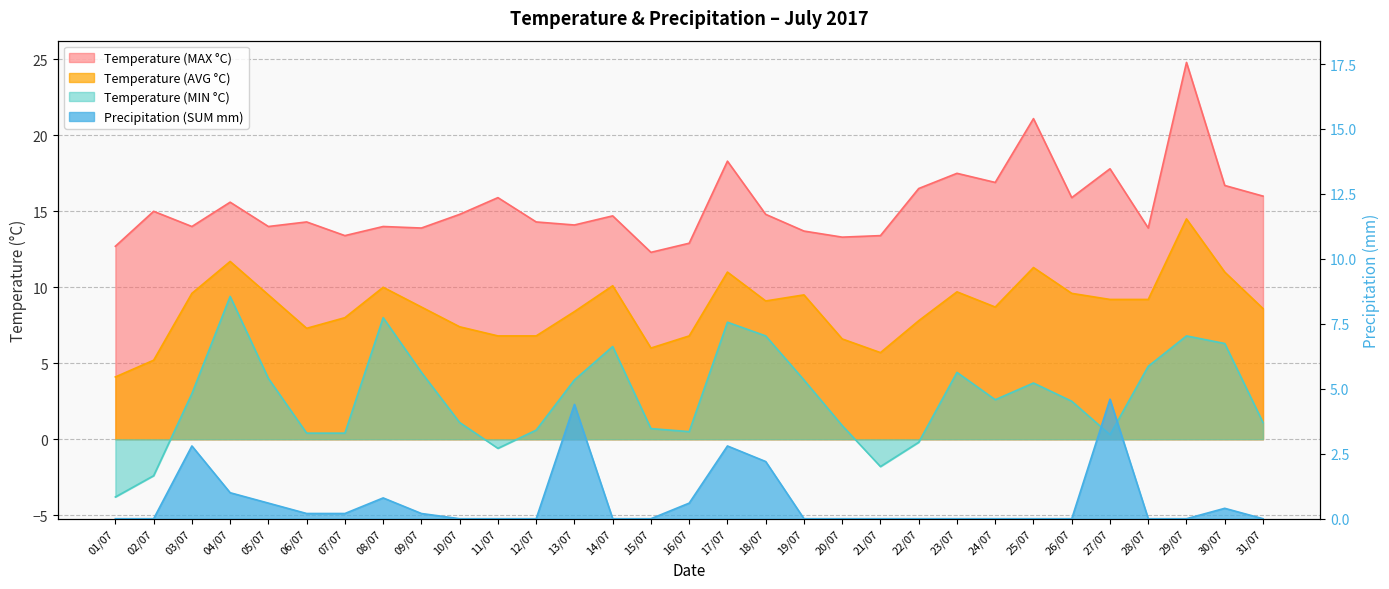

How many data points in Temperature (AVG °C) are less than 8?

11